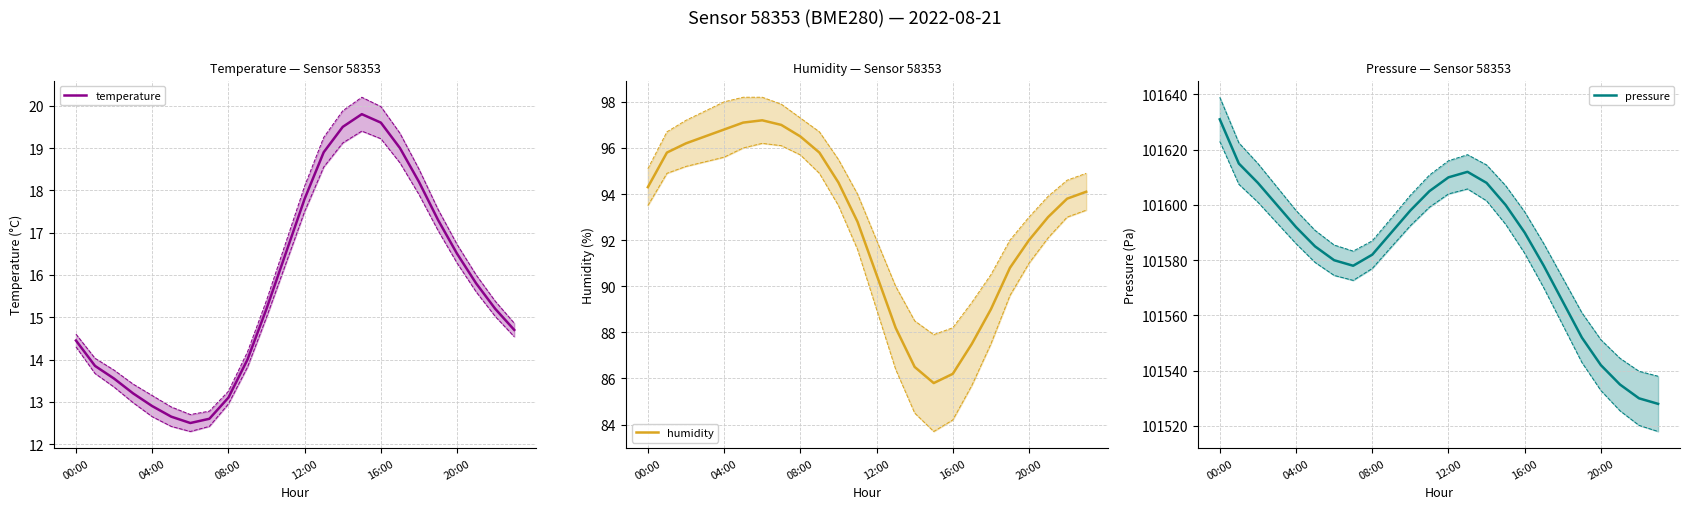

The temperature series shows 17.8 at 12:00. True or false?

True